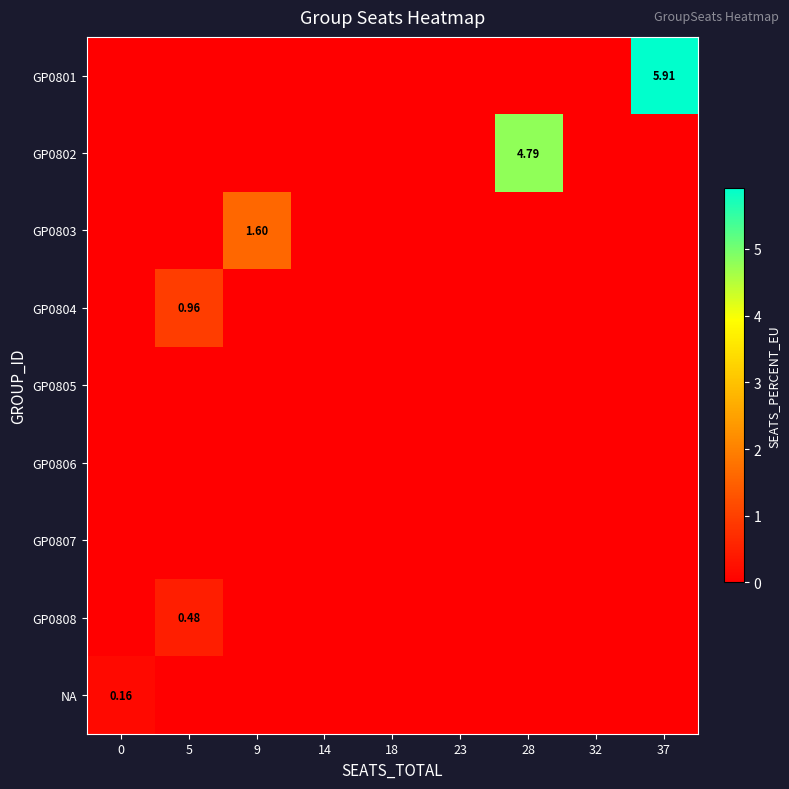

At how many categories does at least one series exceed 3?

2